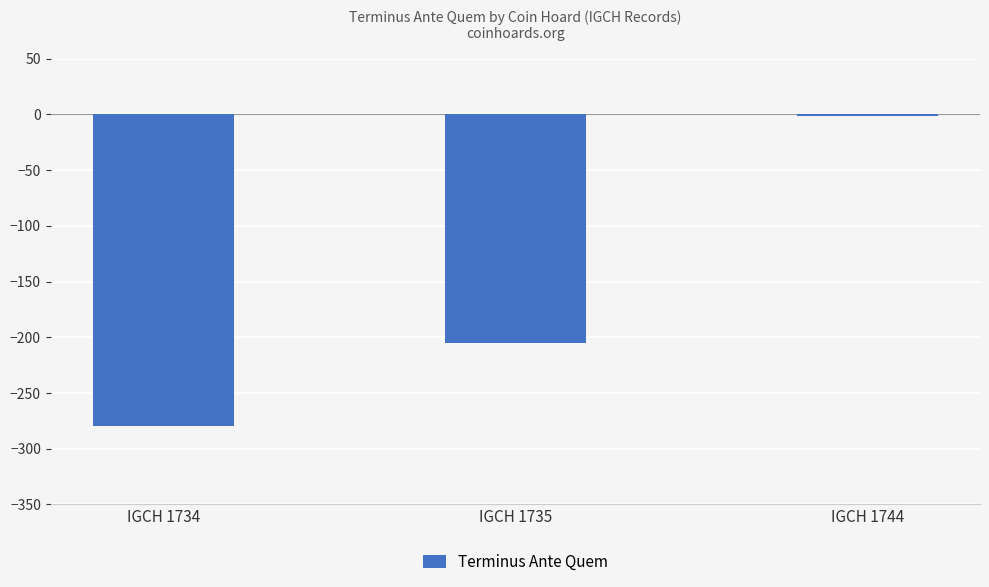

The value at IGCH 1734 is -280. True or false?

True